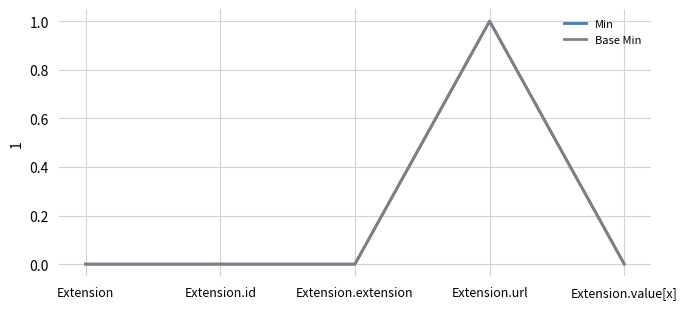

At which category is the sum across all series the highest?

Extension.url